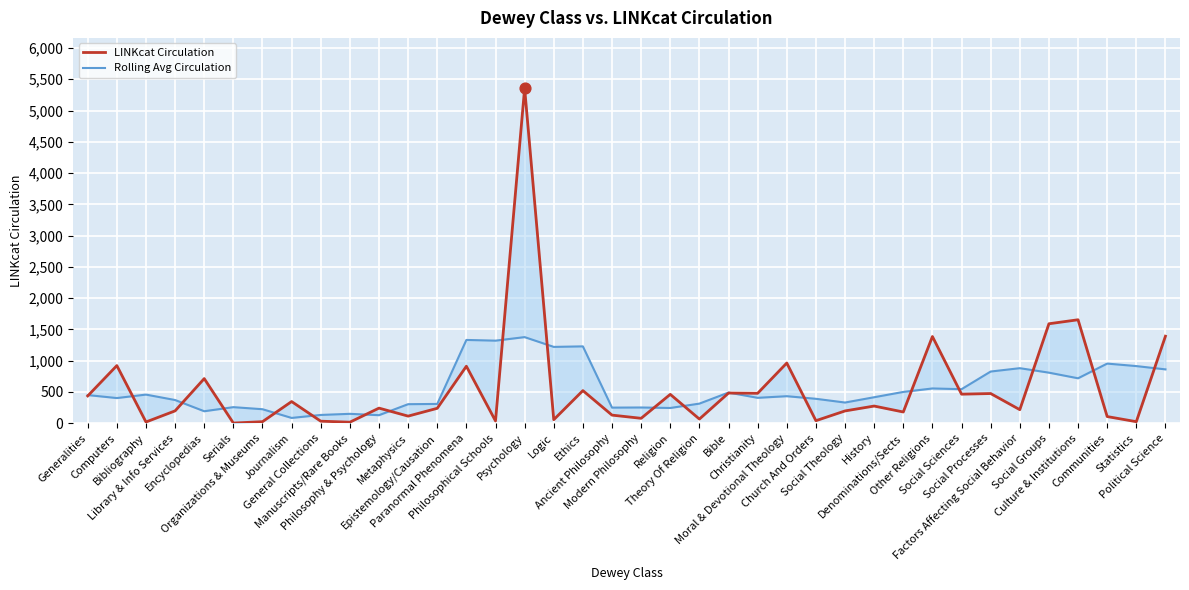

At how many categories does at least one series exceed 93?

38